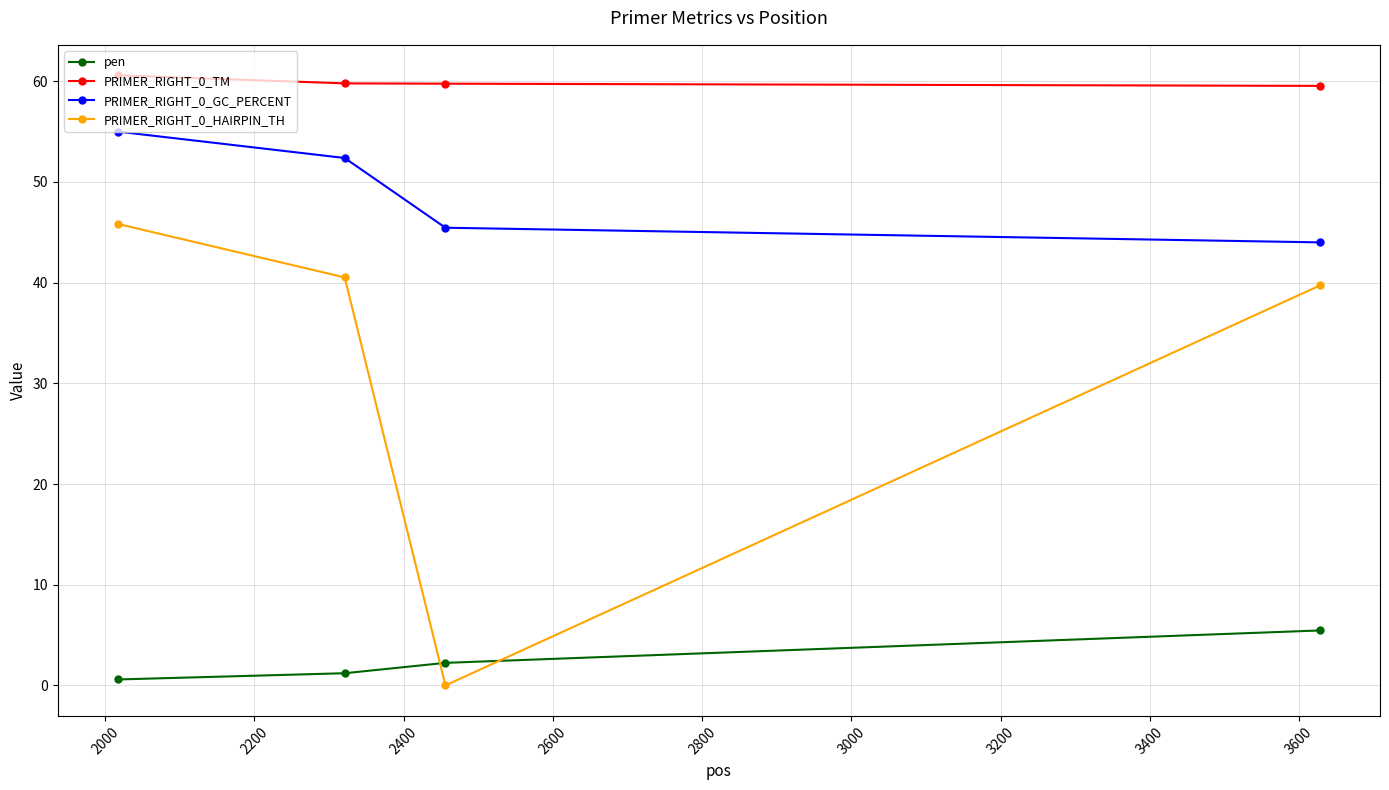

Which series has the widest spread of values?

PRIMER_RIGHT_0_HAIRPIN_TH